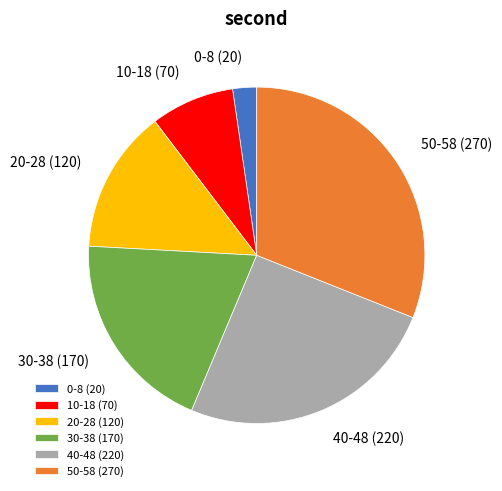

Is the sum of 20-28 (120) and 40-48 (220) greater than half?

No